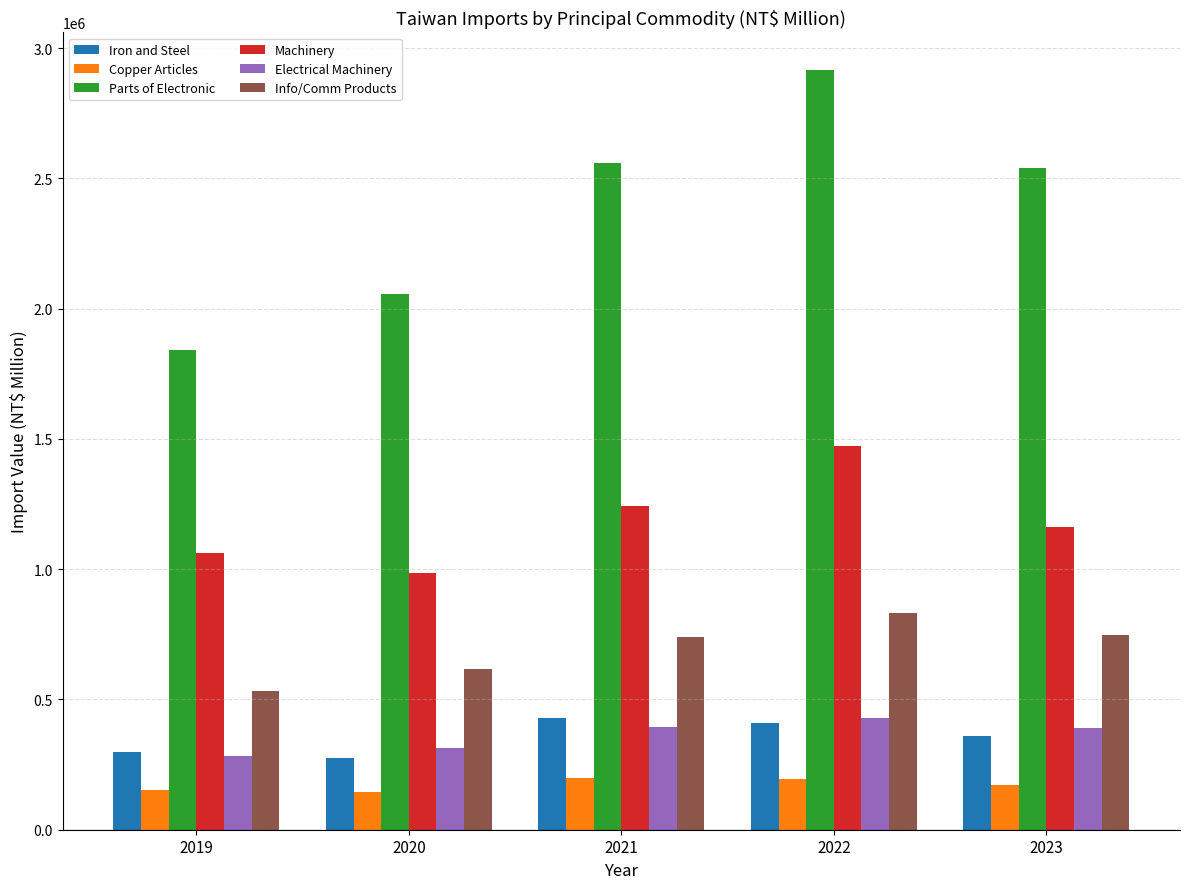

What is the sum of the Copper Articles values at 2021 and 2019?

352379